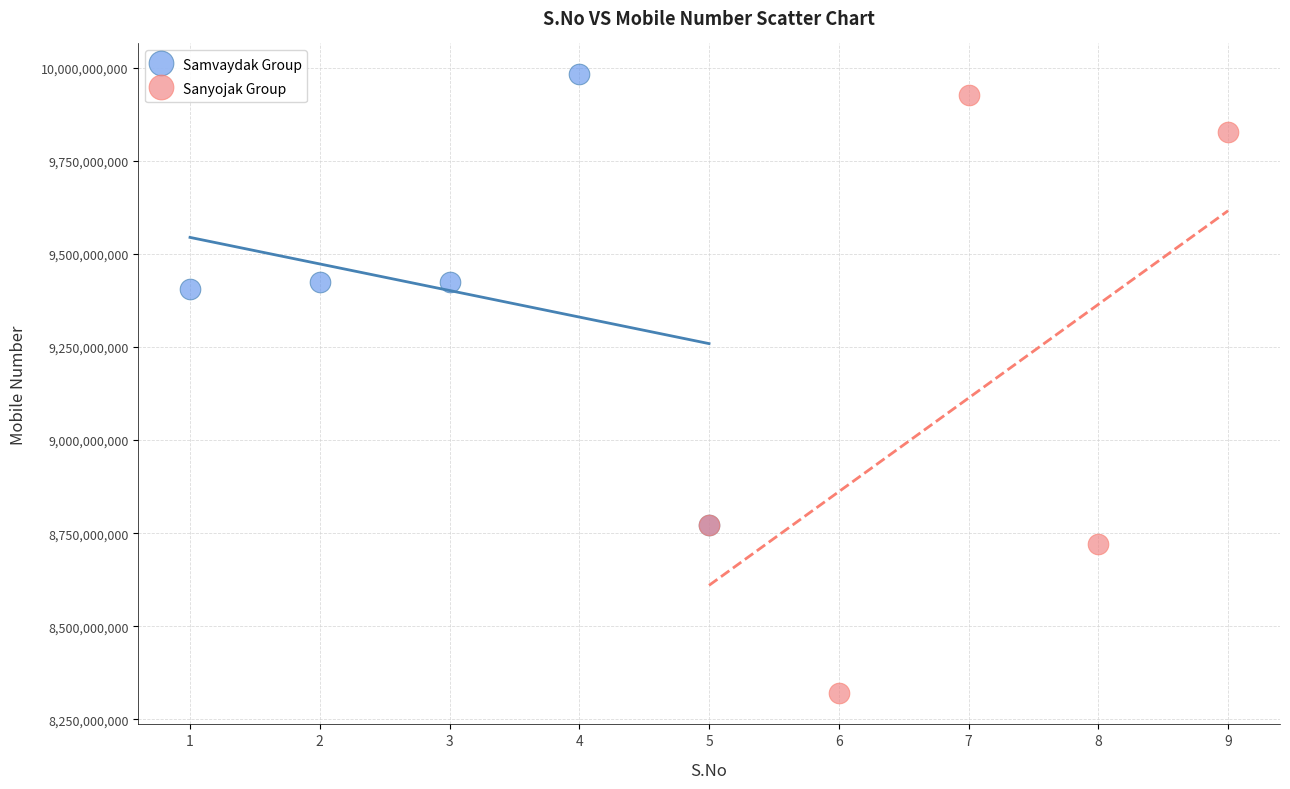

What are all the series names shown in the legend?

Samvaydak Group, Sanyojak Group